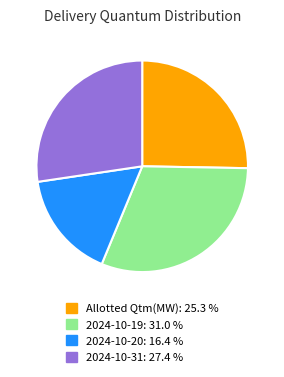

Is there a majority slice in this chart?

No